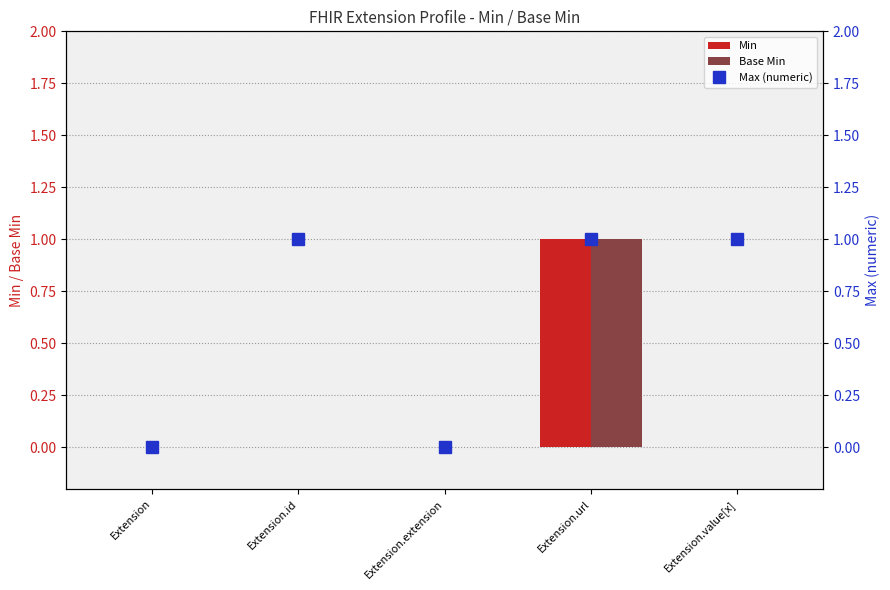

Count the Max (numeric) values in the range 0 to 1.

5